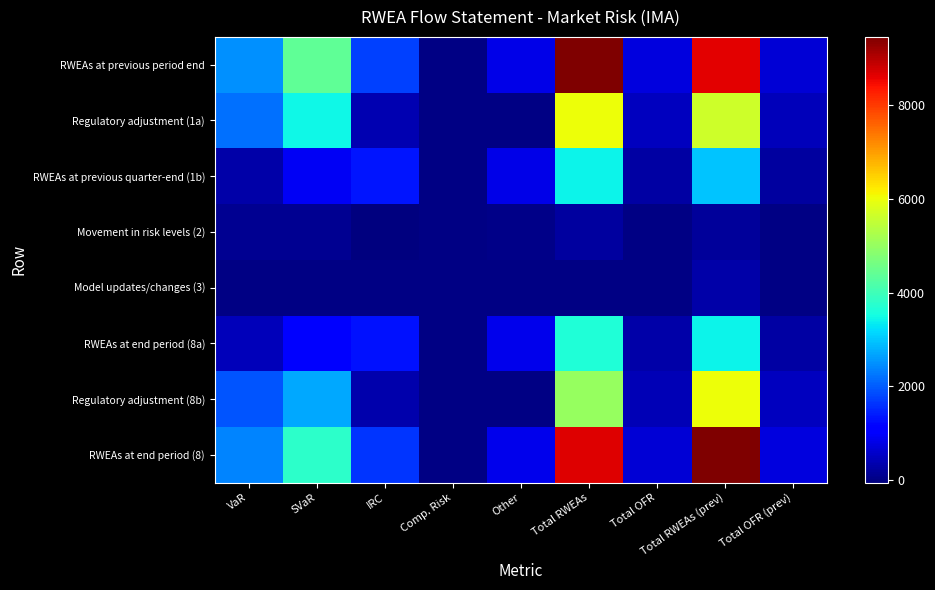

What is the difference between the highest and lowest values at Other?

842.0